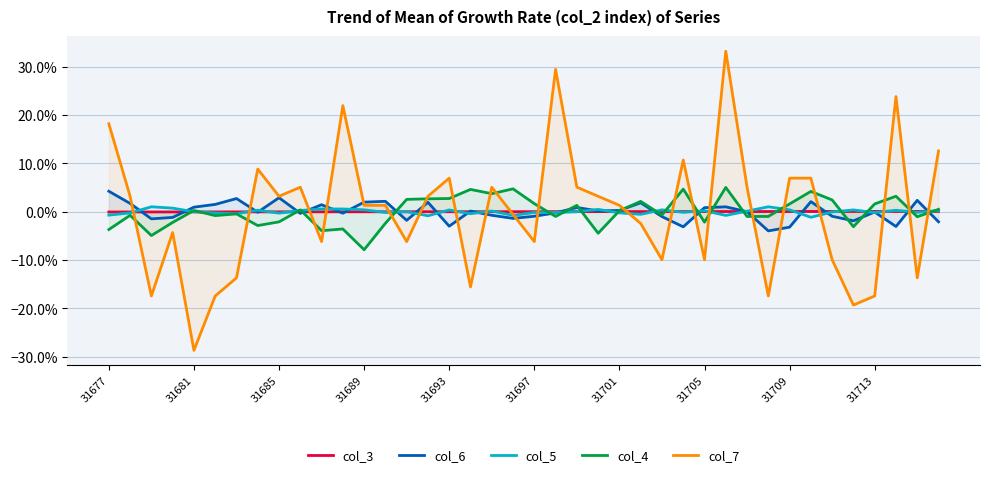

What is the difference between the maximum and minimum values in the col_4 series?

0.1